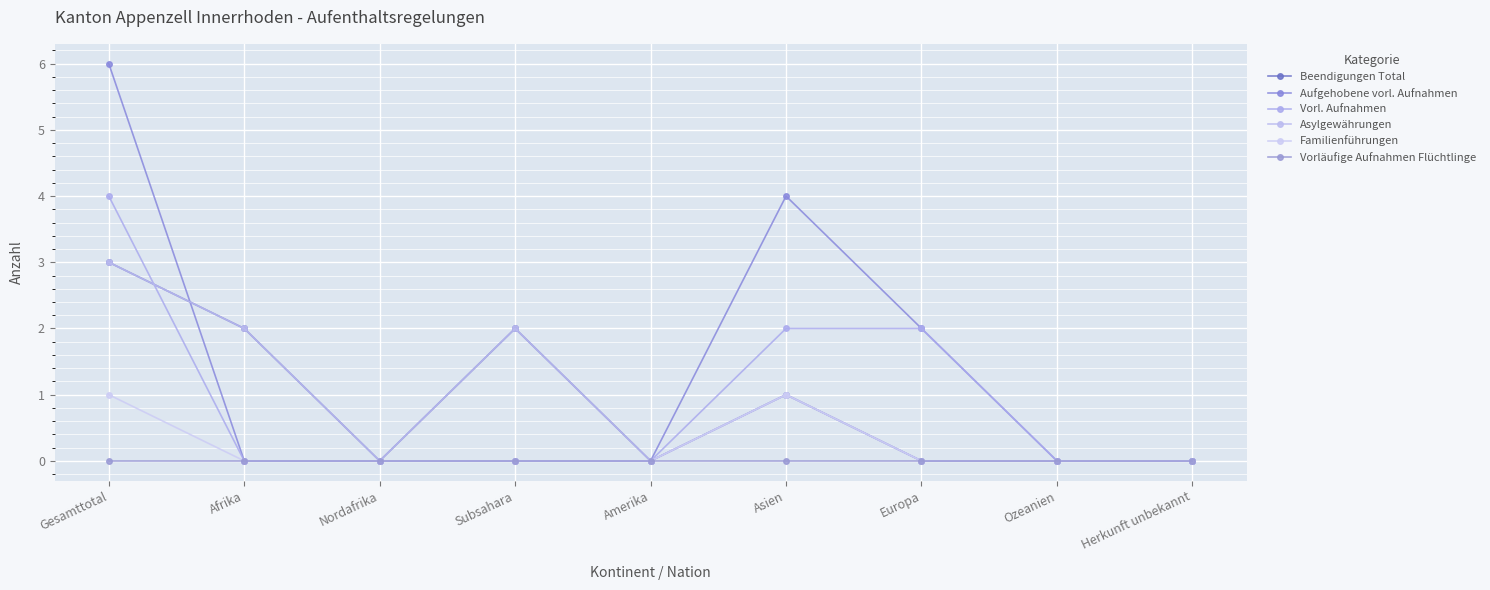

What is the total value across all series at Asien?

9